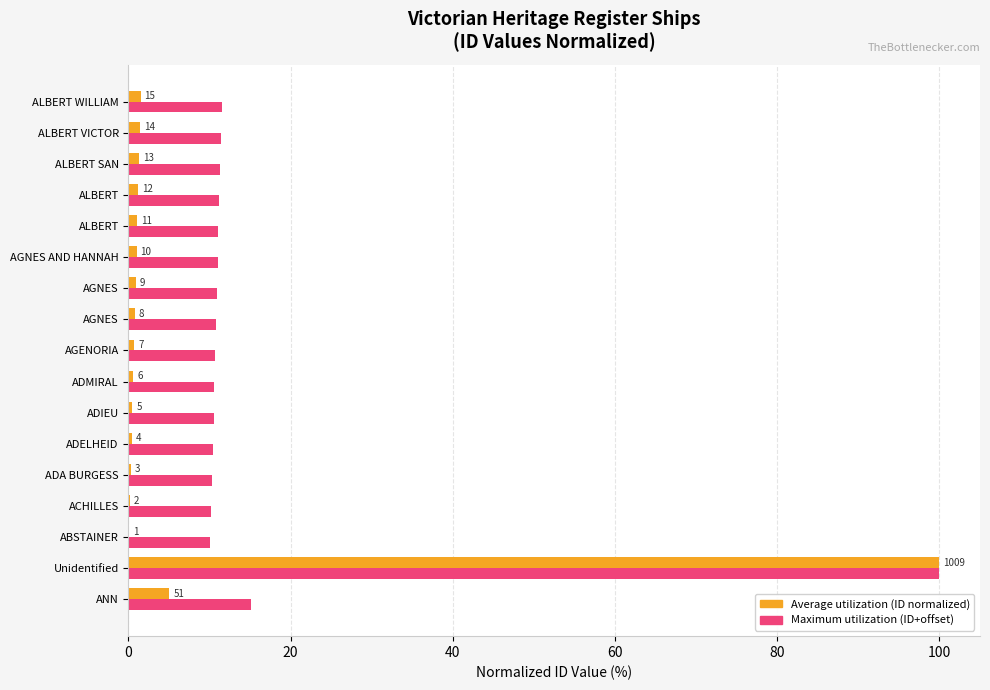

What is the smallest value displayed?

0.1